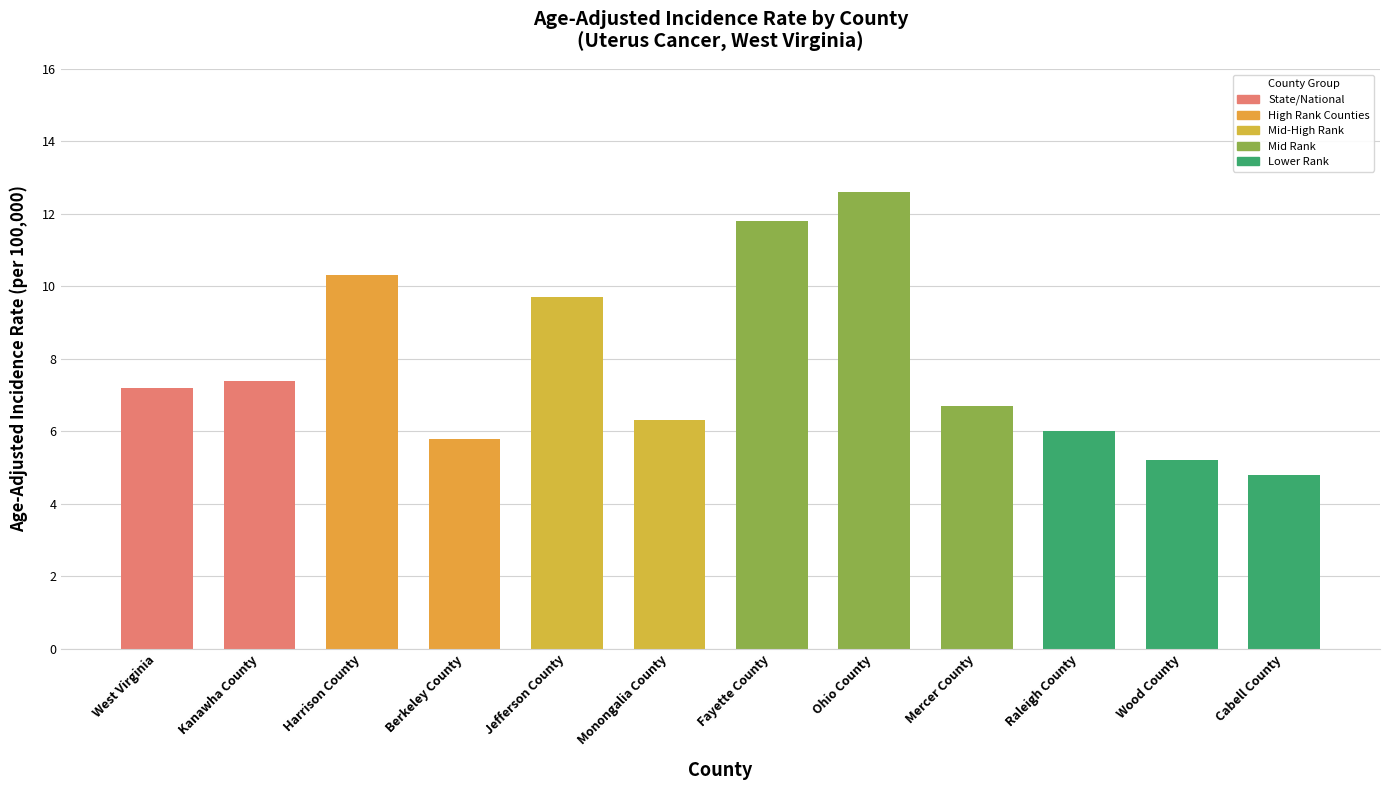

Rank the categories by value from highest to lowest.

Ohio County, Fayette County, Harrison County, Jefferson County, Kanawha County, West Virginia, Mercer County, Monongalia County, Raleigh County, Berkeley County, Wood County, Cabell County